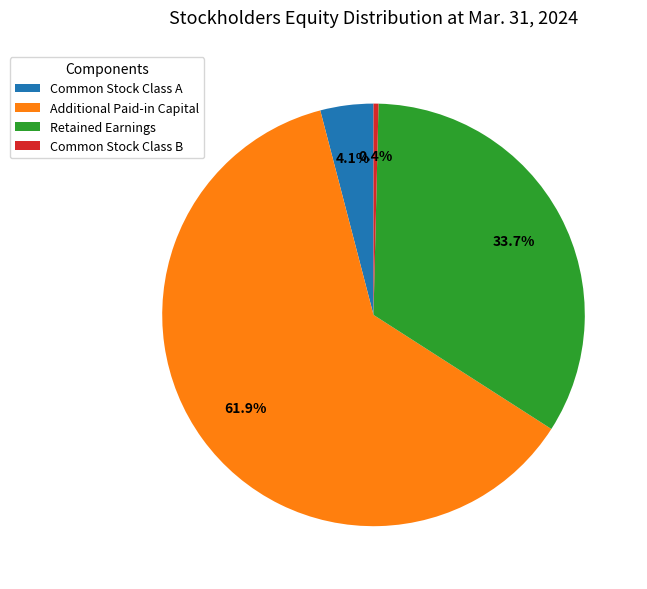

True or false: Retained Earnings accounts for 40% of the total.

False